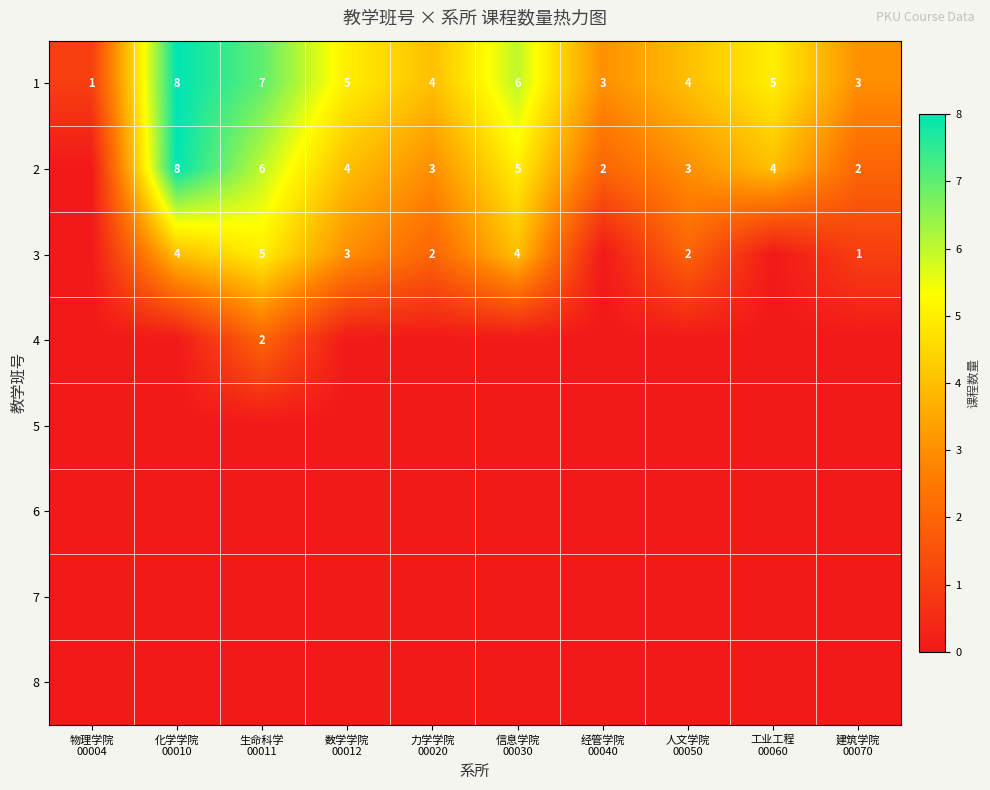

Which series has the largest range (max minus min)?

2